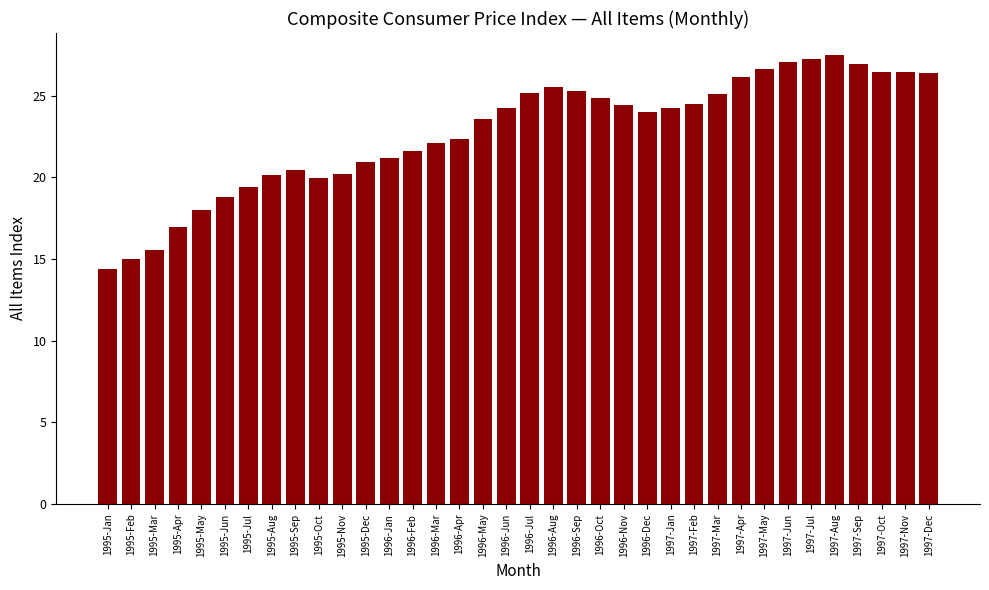

Approximately how many times larger is the value at 1995-Dec compared to 1995-May?

1.2